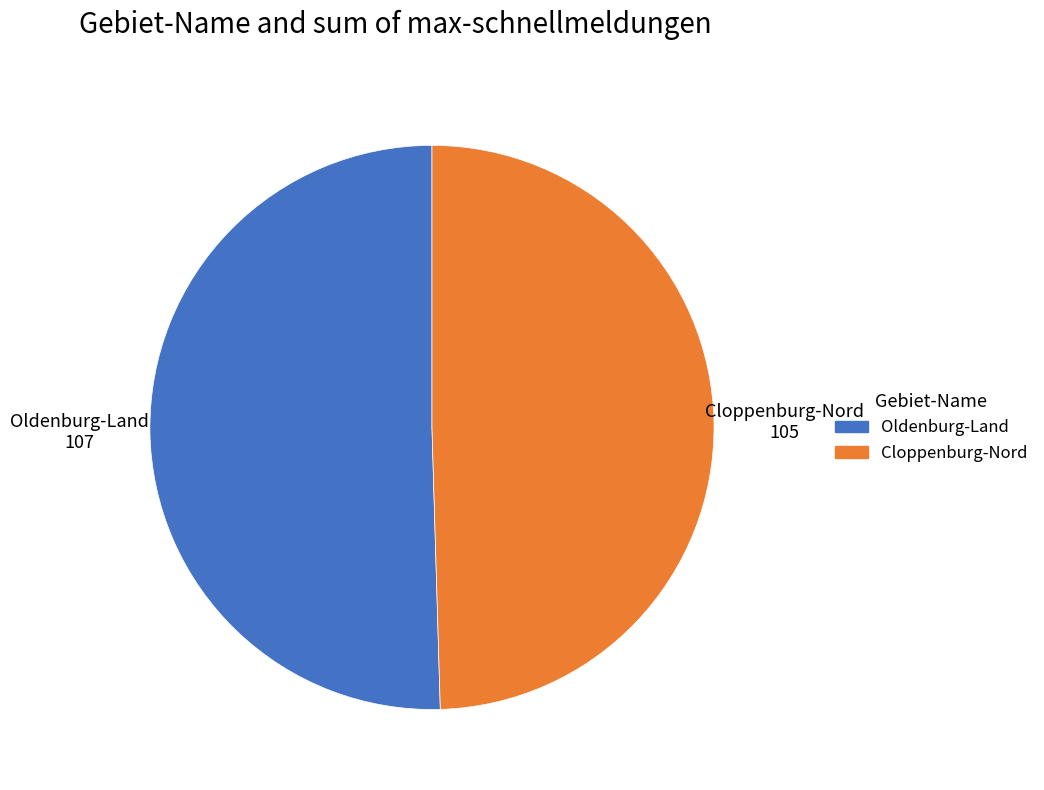

What is the smallest slice in the pie chart?

Cloppenburg-Nord